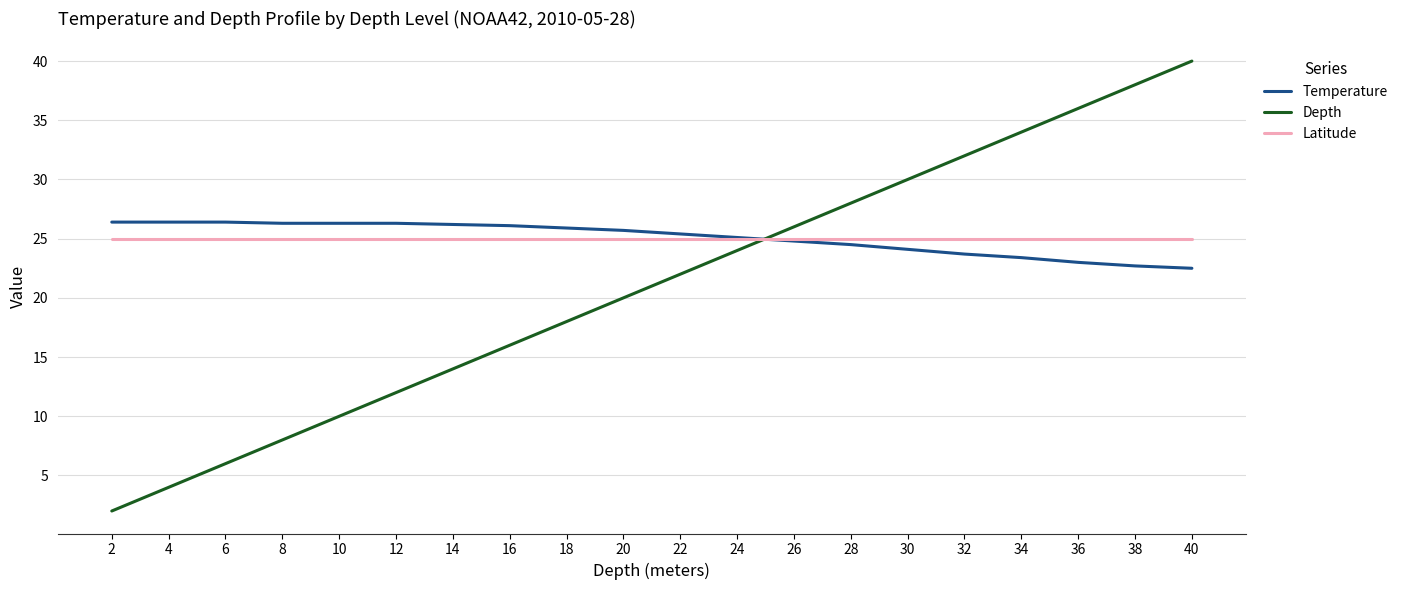

At which category is the sum across all series the highest?

40